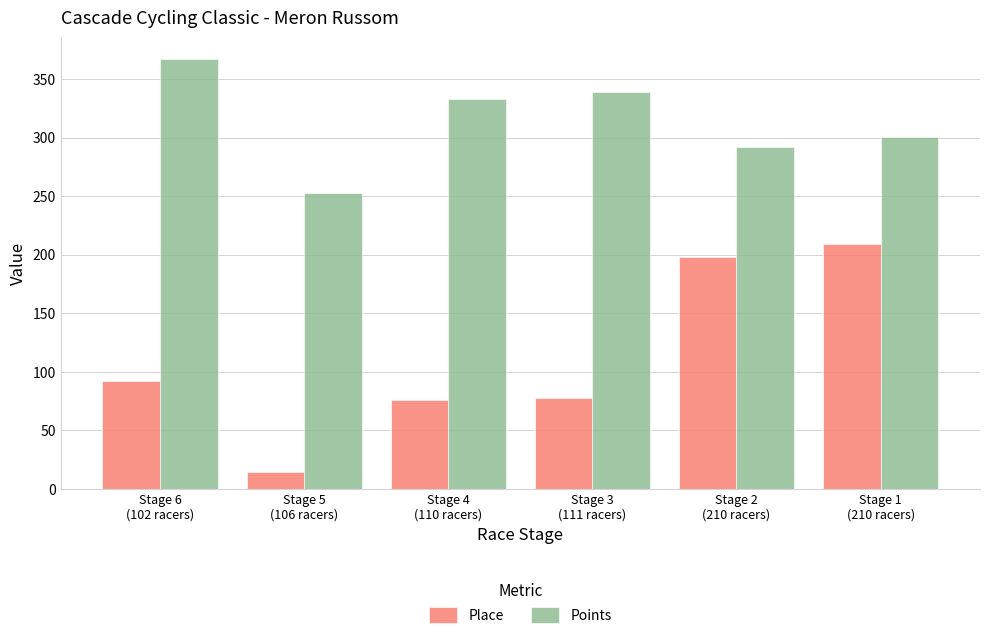

True or false: Points has a value of 292.0 at Stage 2
(210 racers).

True